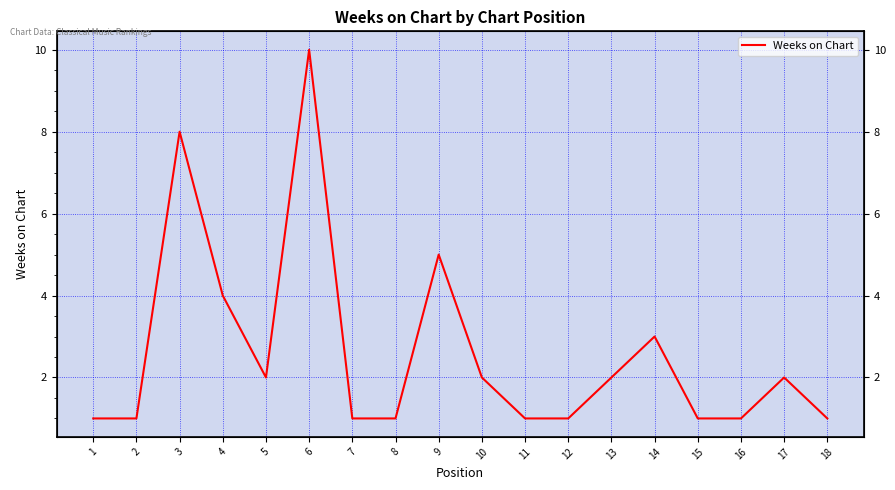

At which label is the value closest to 5?

9